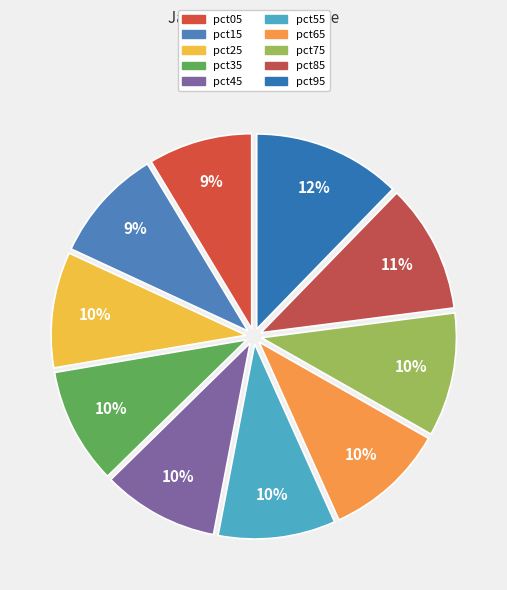

Count the number of slices in the pie.

10